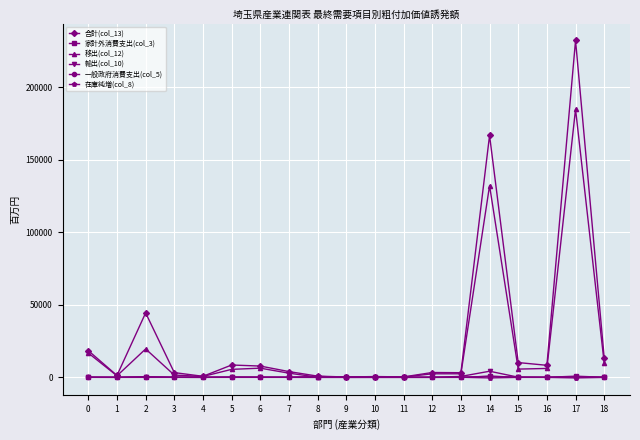

Which series has the widest spread of values?

合計(col_13)